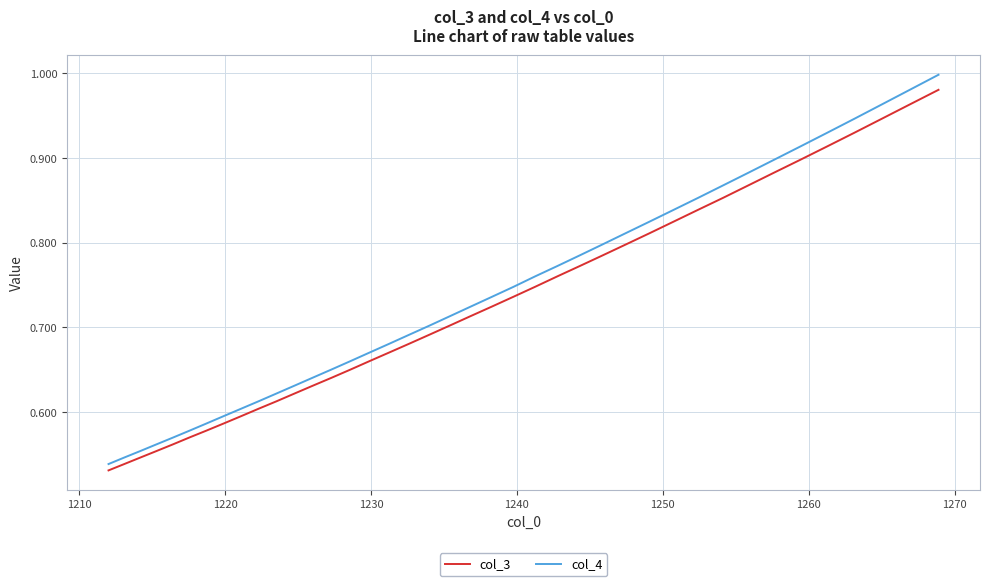

Which series has the largest range (max minus min)?

col_4